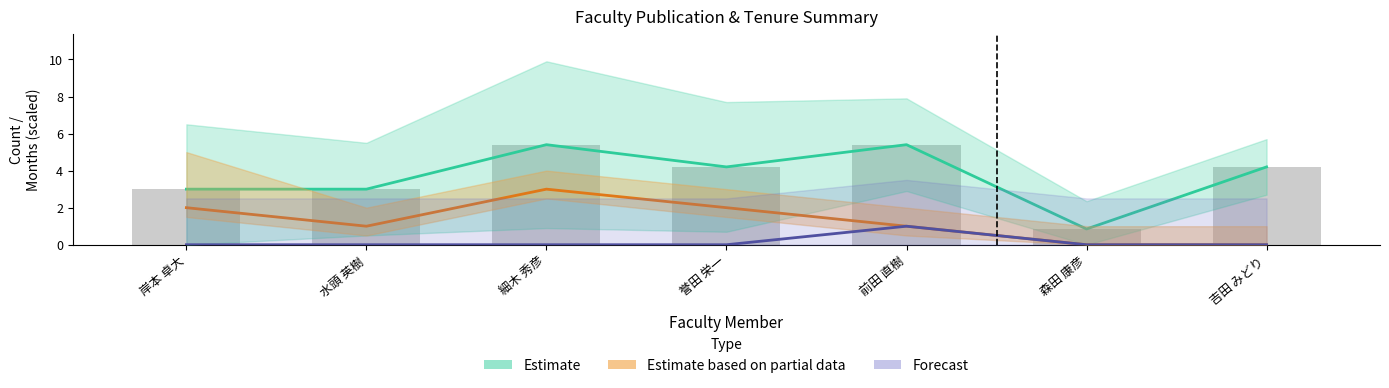

What is the maximum value for 在籍月数?

5.4